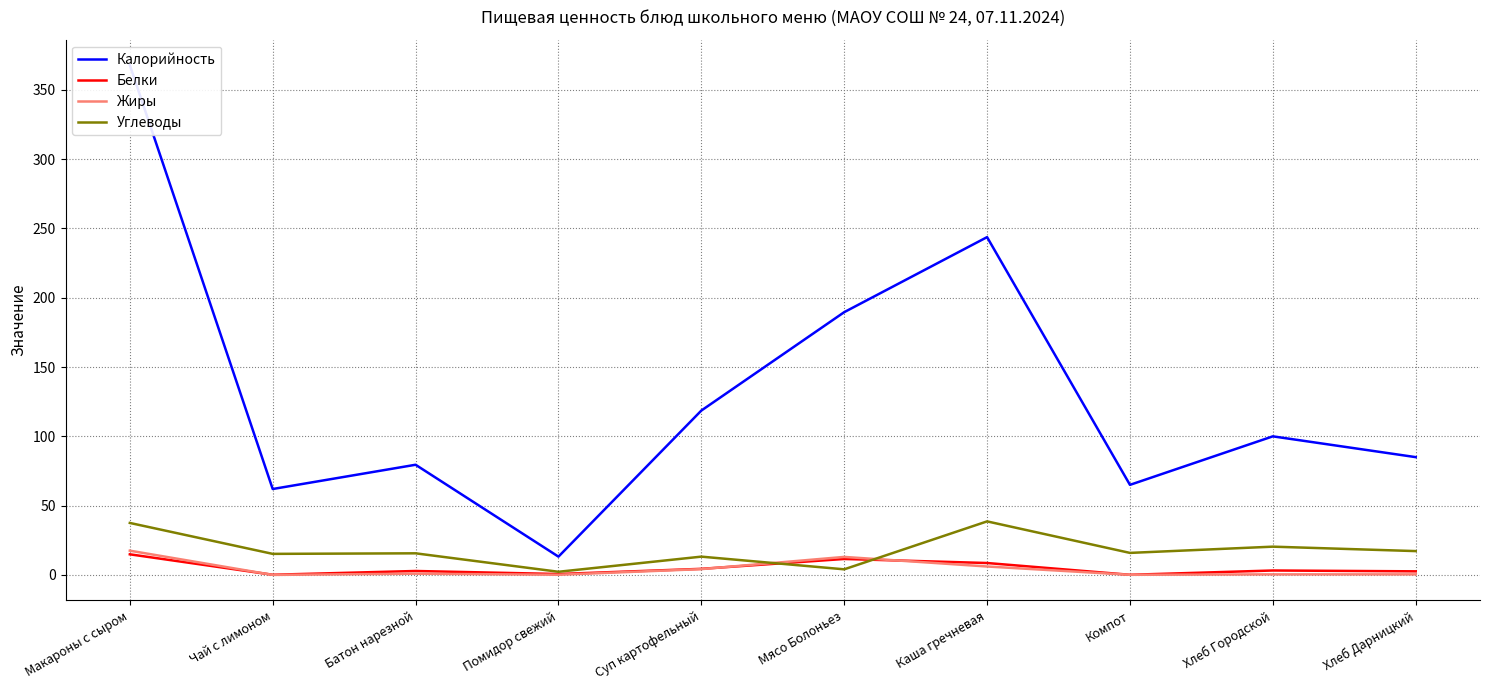

Does the chart have visible grid lines?

Yes